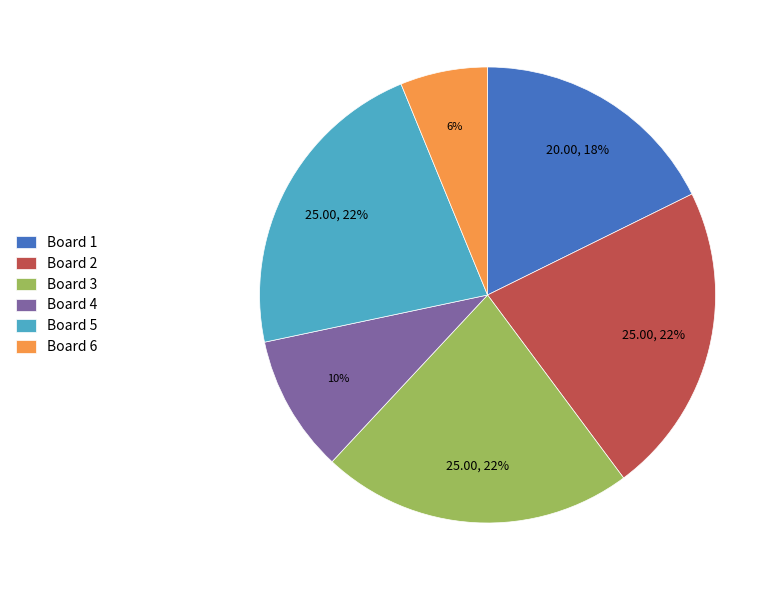

Which has a higher value, Board 1 or Board 2?

Board 2